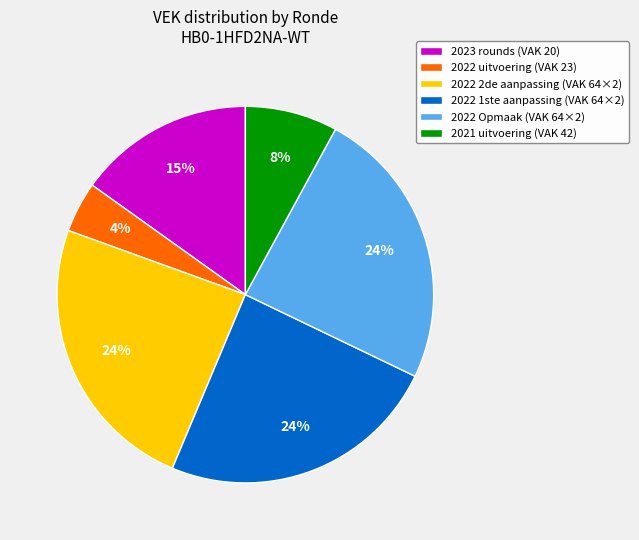

What is the ratio of the value at 2021 uitvoering (VAK 42) to the value at 2022 2de aanpassing (VAK 64×2)?

0.3